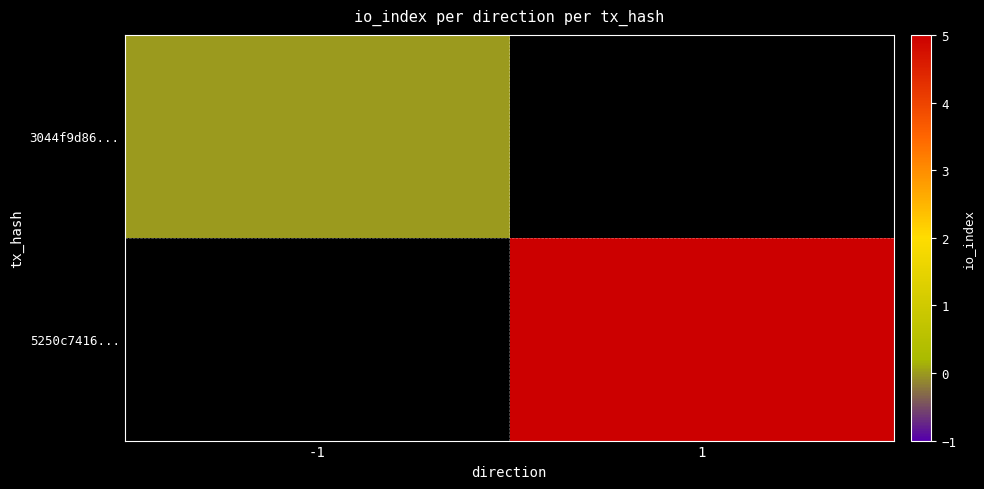

Which series has the widest spread of values?

3044f9d86...